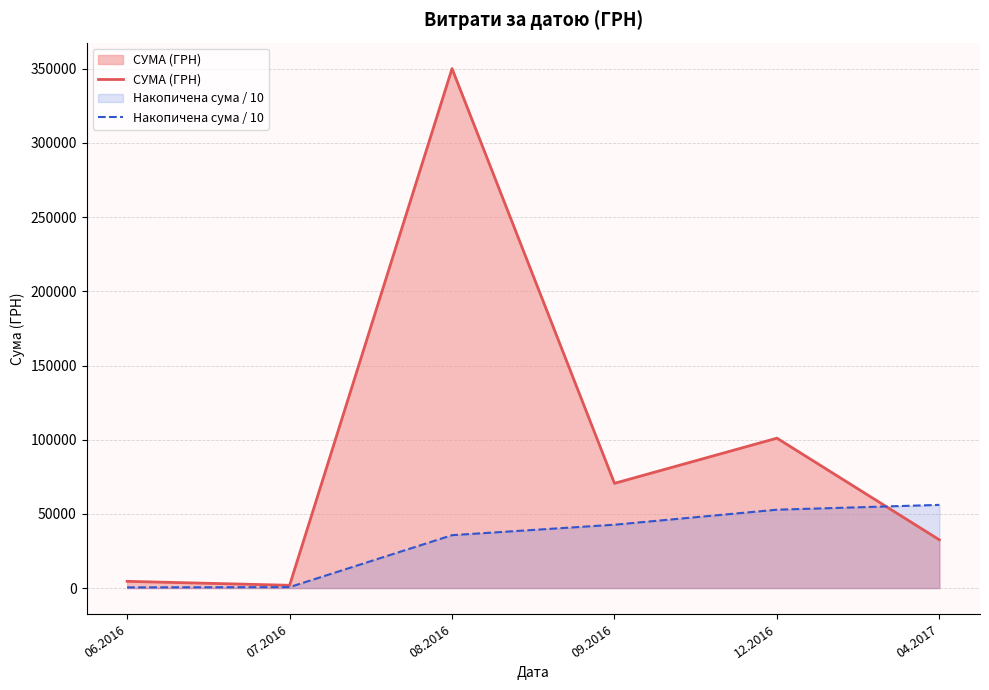

Reading left to right, transcribe all the data shown in this chart.

СУМА (ГРН): 06.2016=4548.0	07.2016=1878.8	08.2016=350118.7	09.2016=70596.4	12.2016=101037.0	04.2017=32511.6
Накопичена сума / 10: 06.2016=454.8	07.2016=642.7	08.2016=35654.6	09.2016=42714.2	12.2016=52817.9	04.2017=56069.1